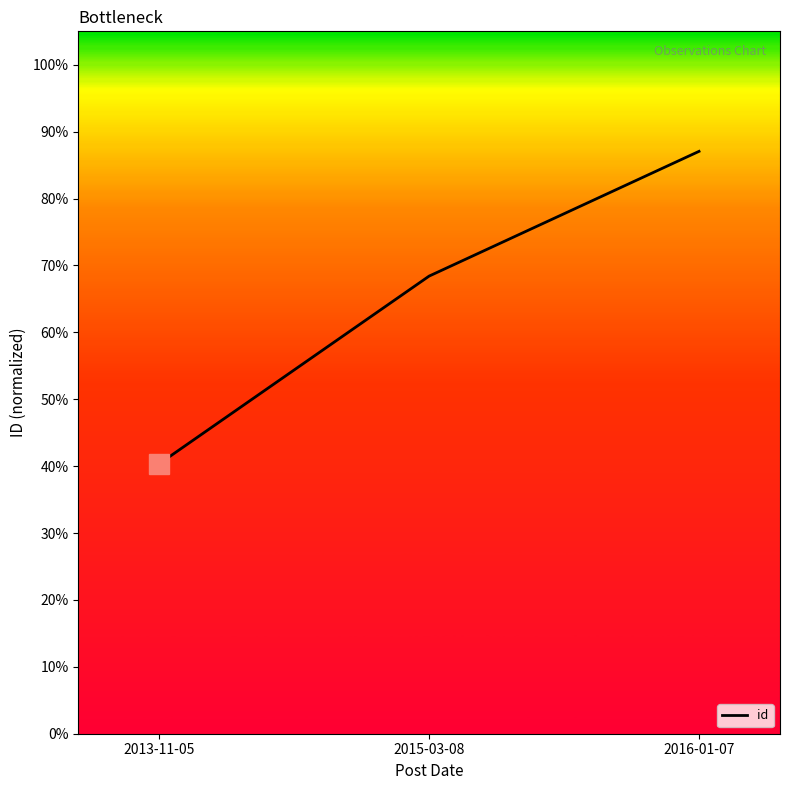

What is the difference between the second highest and minimum values?

0.3